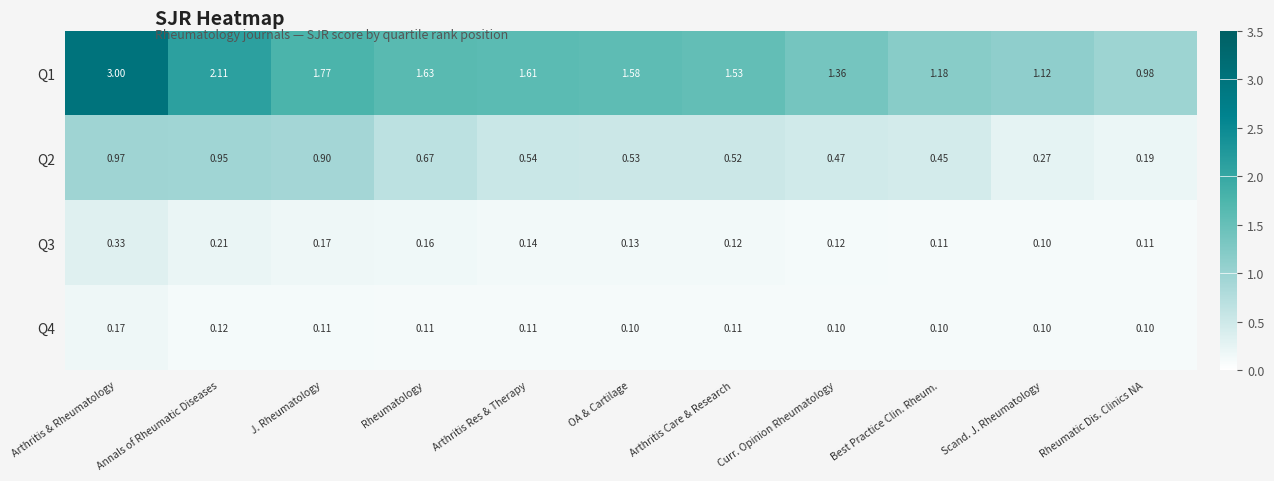

Which category has the lowest value in the Q2 series?

Rheumatic Dis. Clinics NA